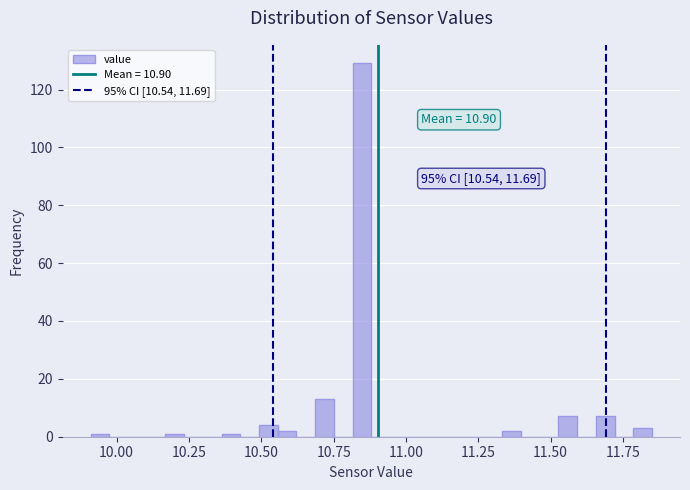

Around what value on the x-axis is the tallest bar? Give the approximate position of its centre, as read against the axis.

10.85